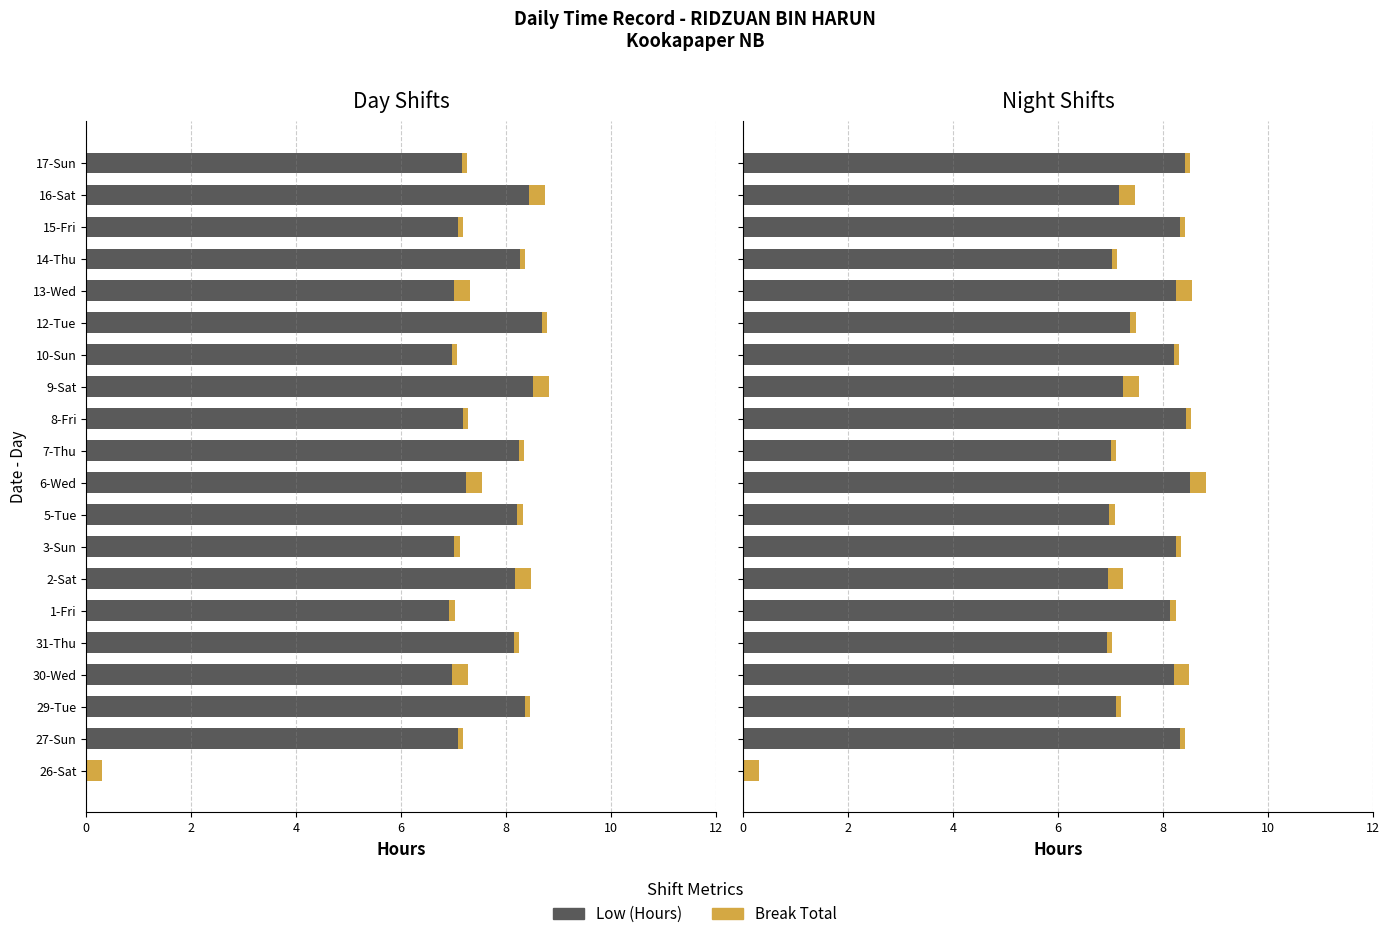

Rank the series at 17-Sun from highest to lowest value.

Low (Hours), Break Total